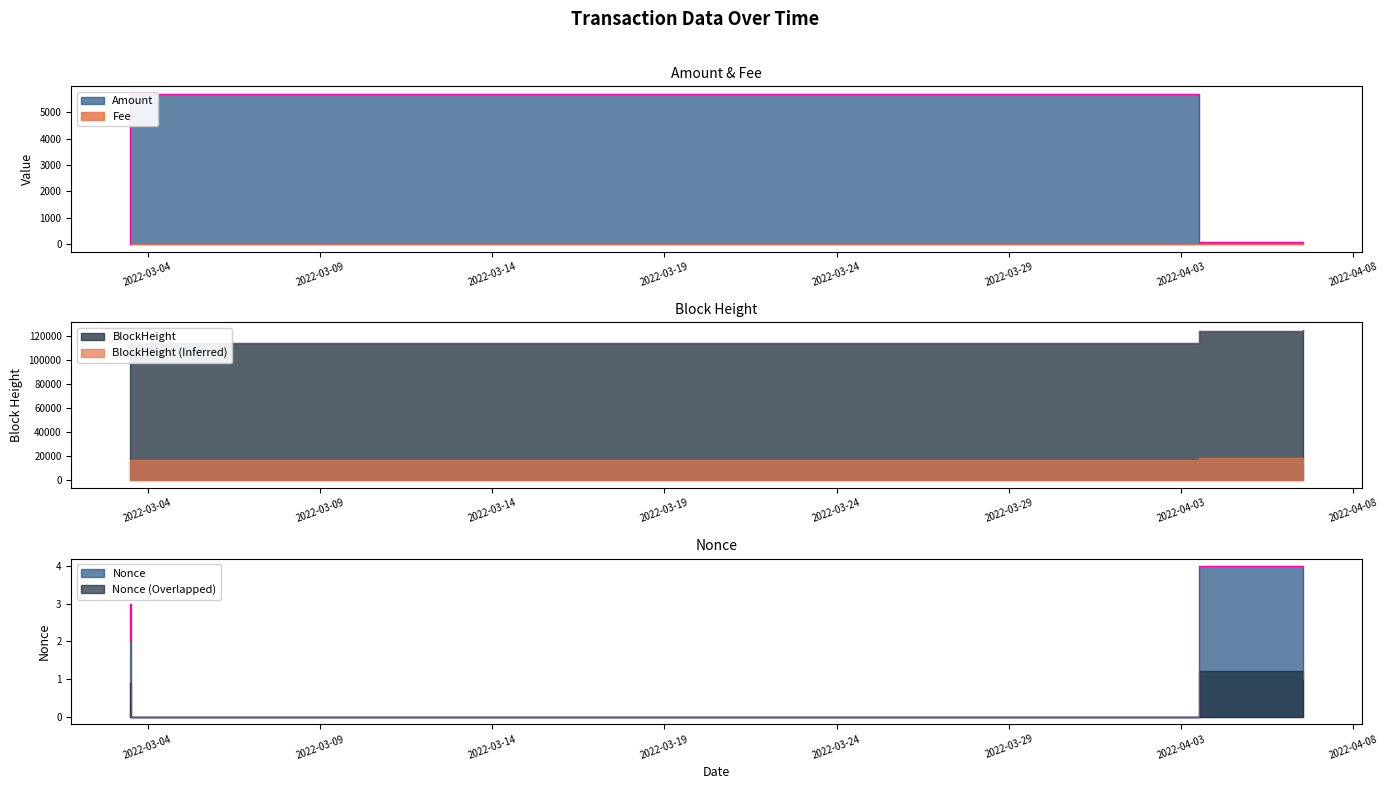

True or false: BlockHeight has more than 1 points higher than both neighbors.

False